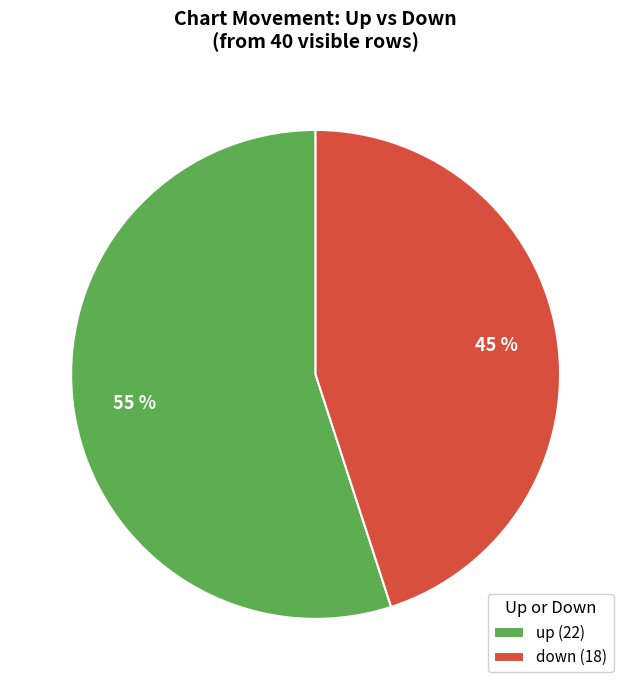

To the nearest percent, what percentage of the pie is up?

55%